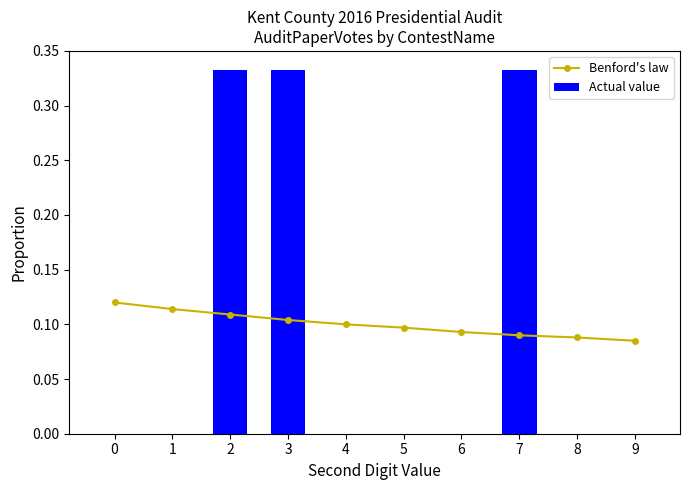

Between 2 and 8, which is larger?

2